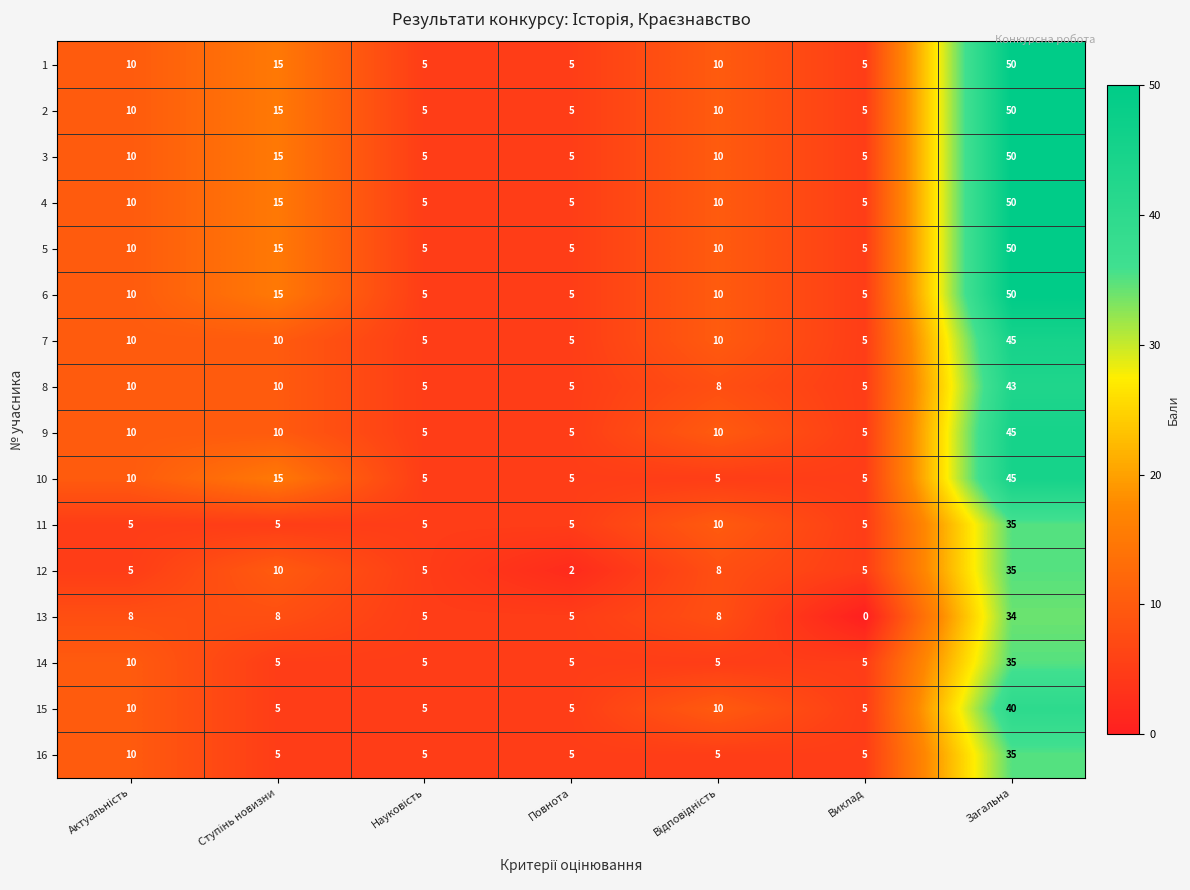

What is the difference between the maximum and minimum values in the 11 series?

30